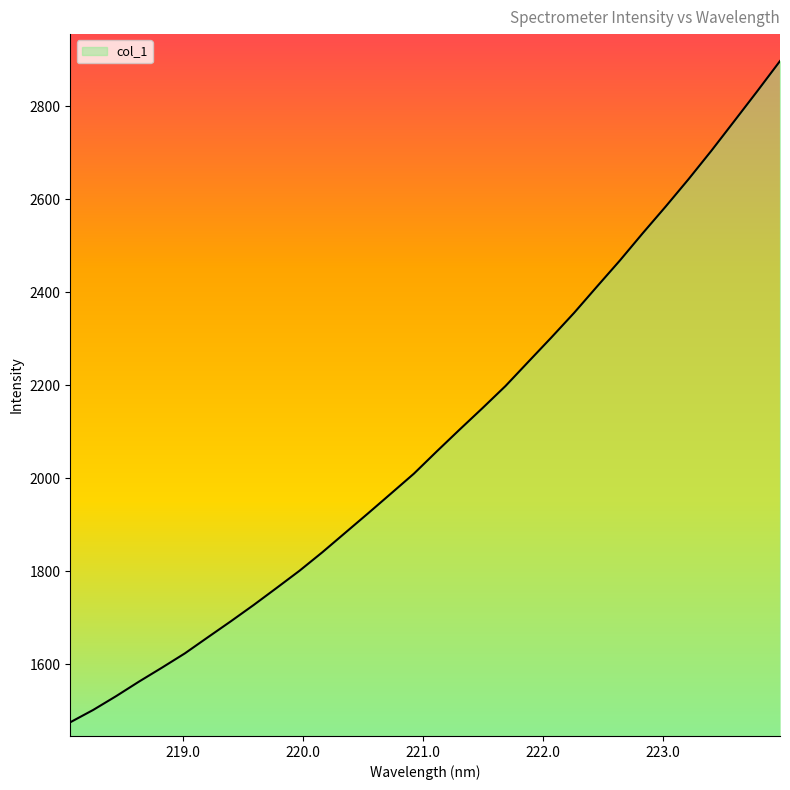

What is the greatest value displayed?

2897.5